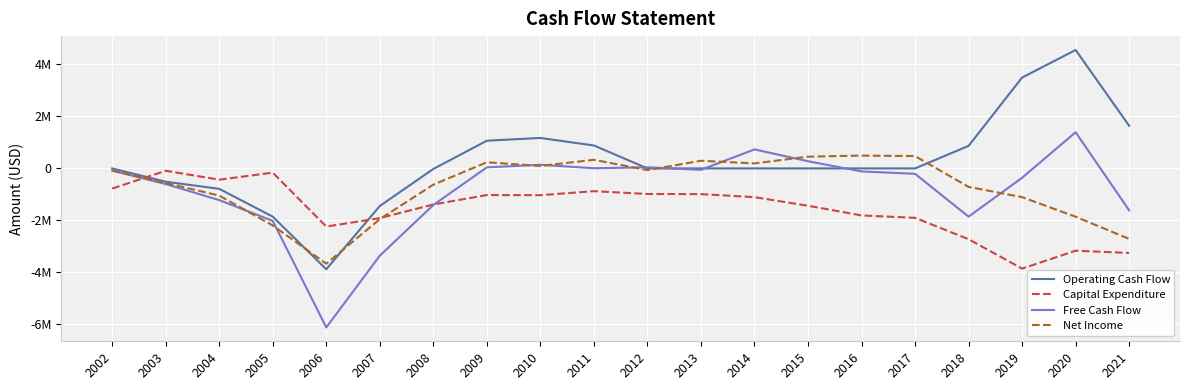

Does the chart display data point markers on the line(s)?

No